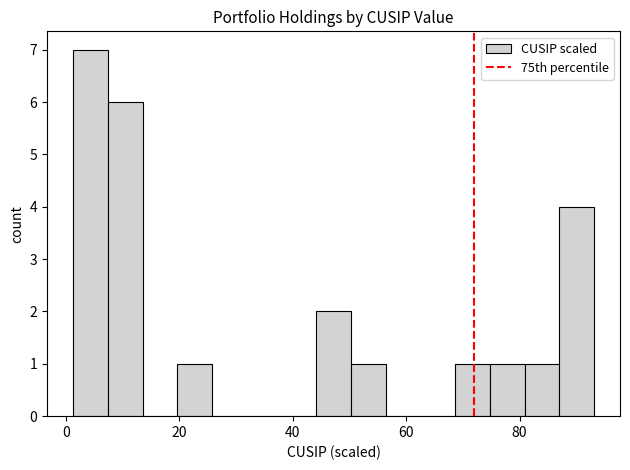

Around what value on the x-axis is the tallest bar? Give the approximate position of its centre, as read against the axis.

4